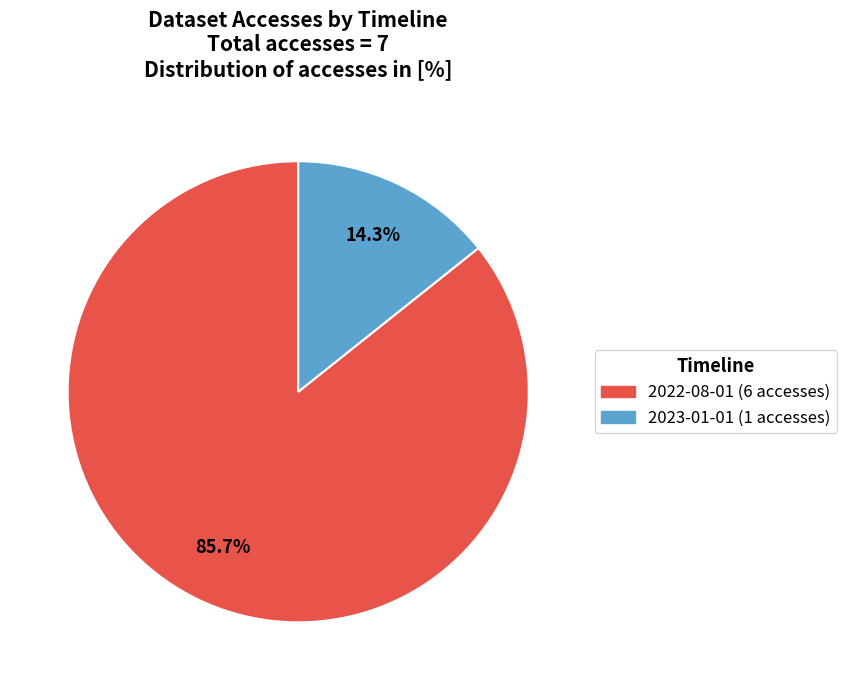

True or false: 2022-08-01 accounts for 73% of the total.

False